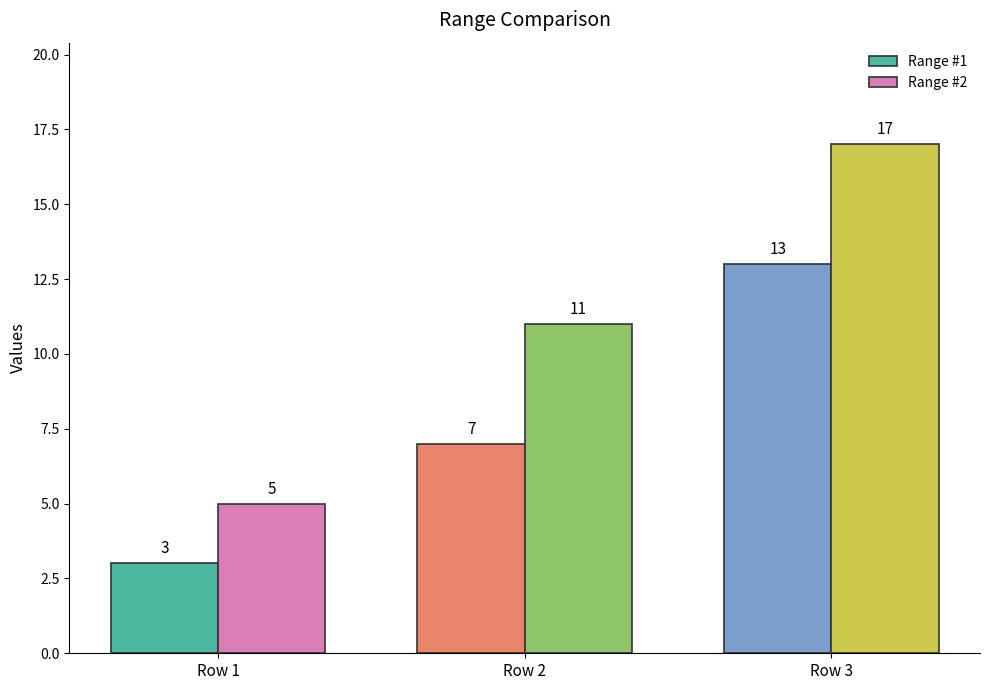

Which category has the lowest value in the Range #2 series?

Row 1